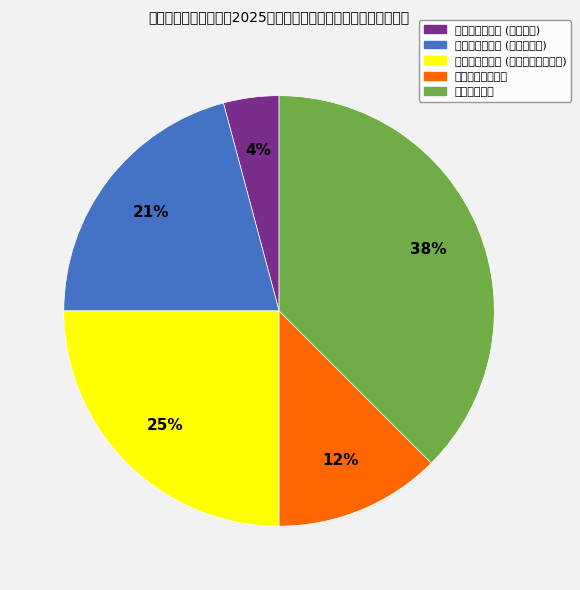

To the nearest percent, what is the average slice percentage?

20%